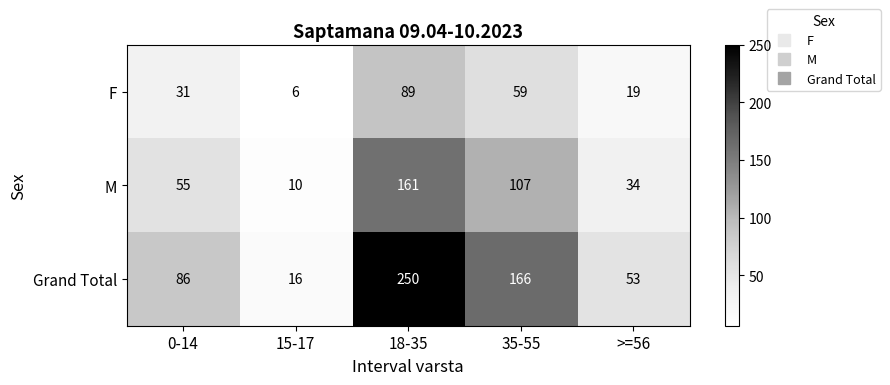

List the series in order of their overall mean, highest first.

Grand Total, M, F